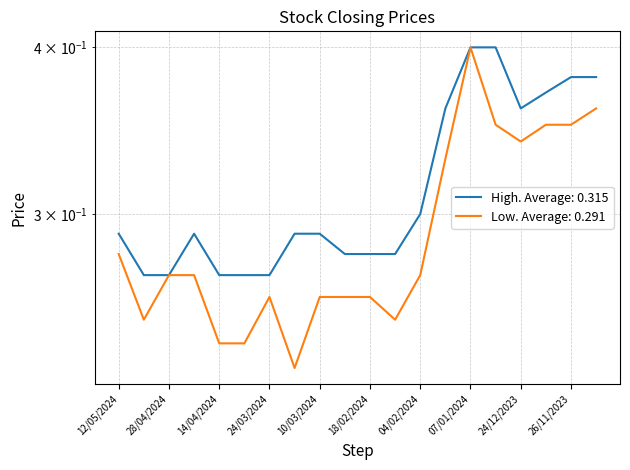

What is the total value across all series at 05/05/2024?

0.5